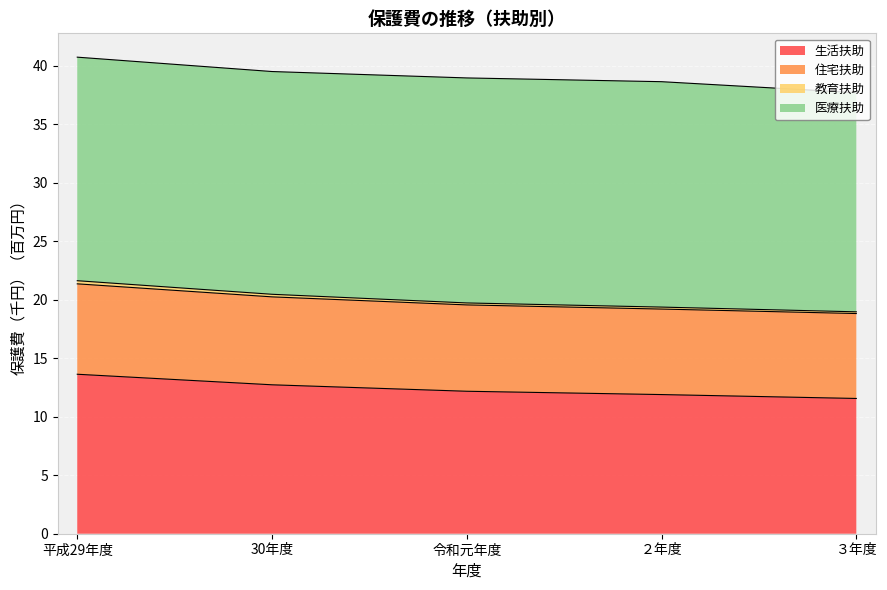

What is the minimum value for 生活扶助?

11.6